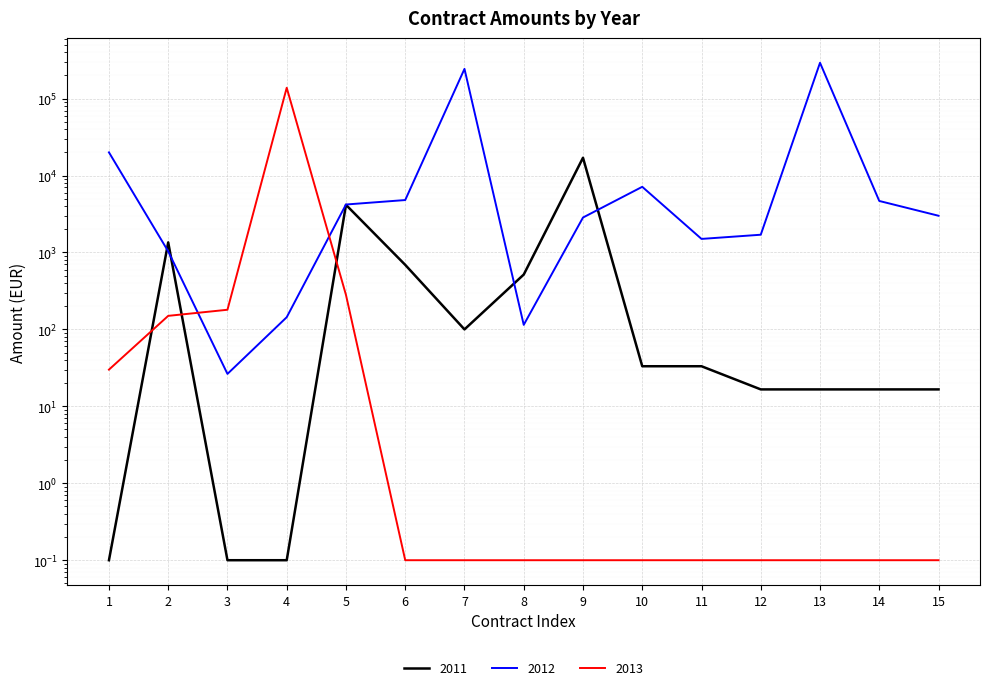

Between 2 and 14, which series saw the biggest shift?

2012